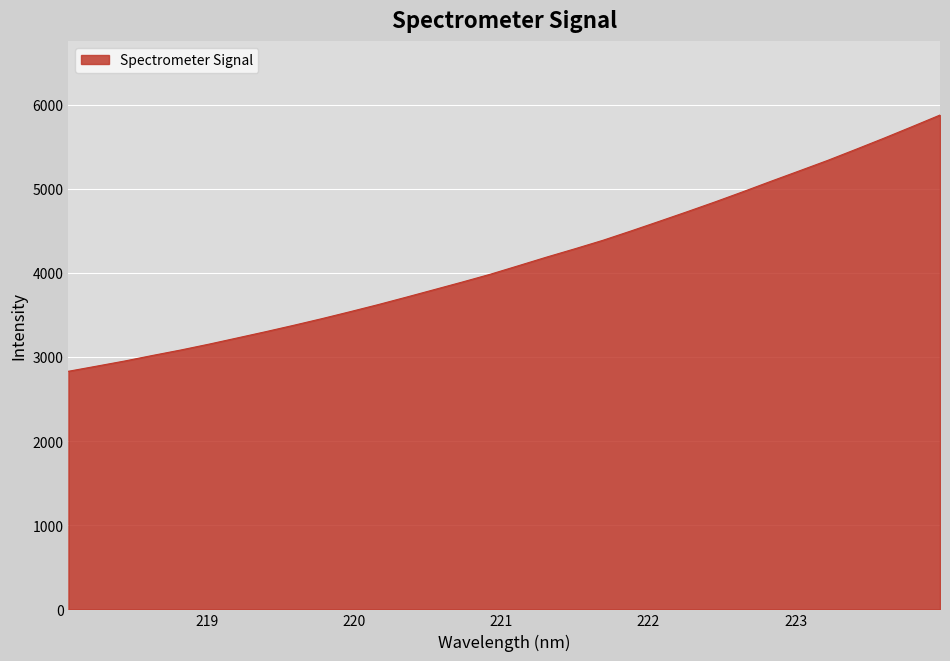

How many series are shown in this chart?

1